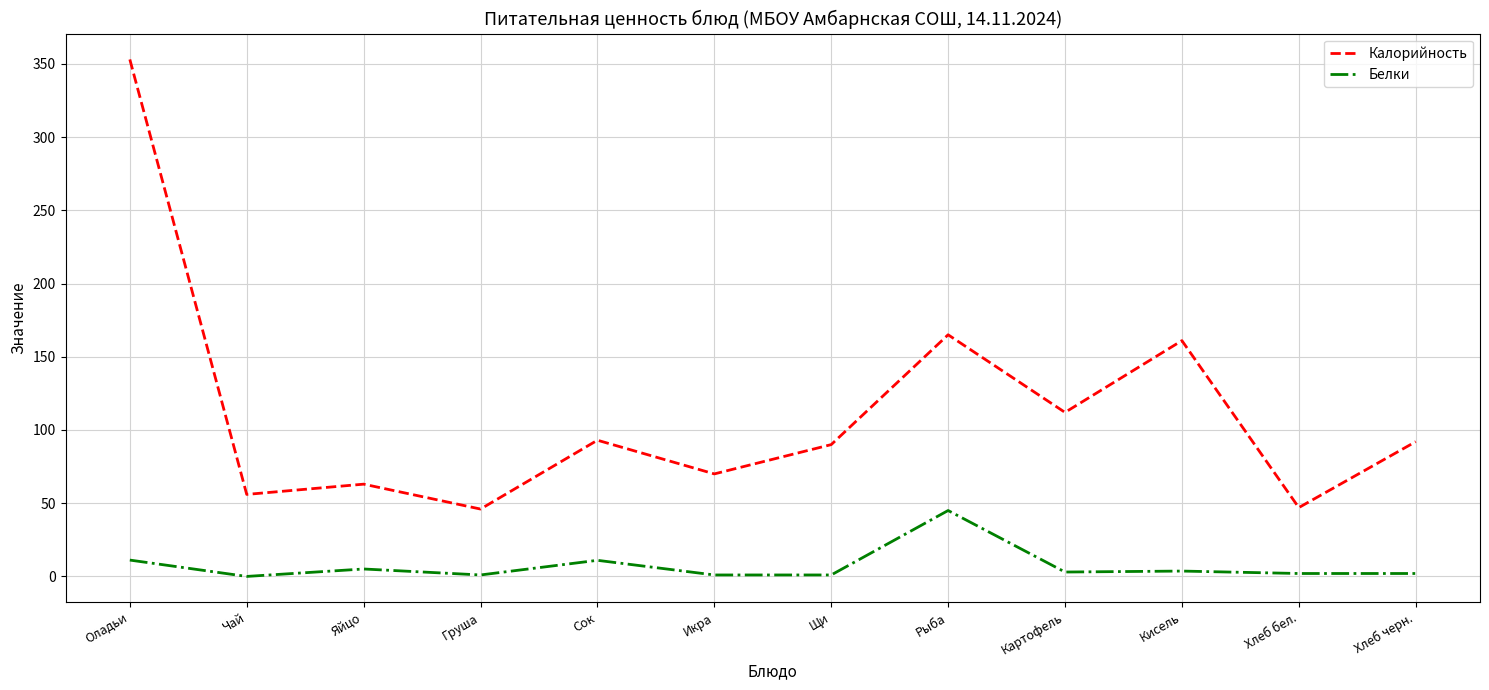

Is the value of Калорийность at Чай greater than the value of Белки at Щи?

Yes